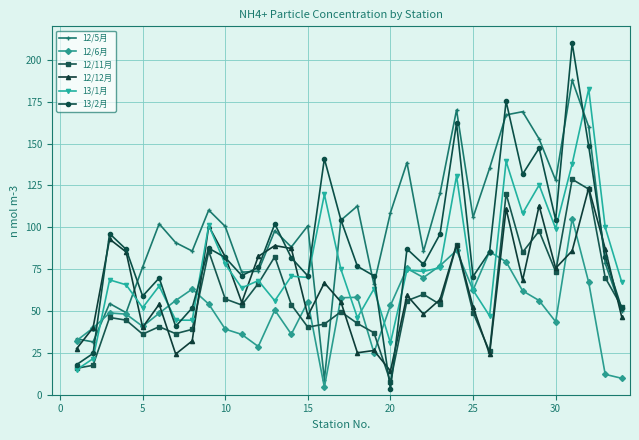

What is the value of the 13/1月 point at the 13th from the left?

56.1